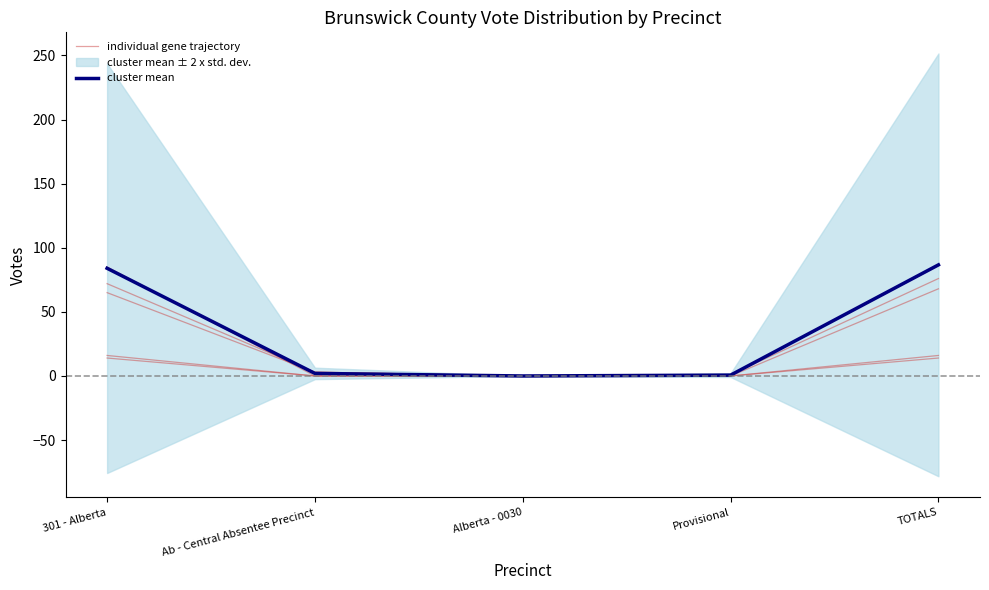

Reading right to left, extract all data points from this chart.

individual gene trajectory: TOTALS=76.0	Provisional=1.0	Alberta - 0030=0.0	Ab - Central Absentee Precinct=3.0	301 - Alberta=72.0
cluster mean: TOTALS=86.7	Provisional=0.7	Alberta - 0030=0.0	Ab - Central Absentee Precinct=2.0	301 - Alberta=84.0